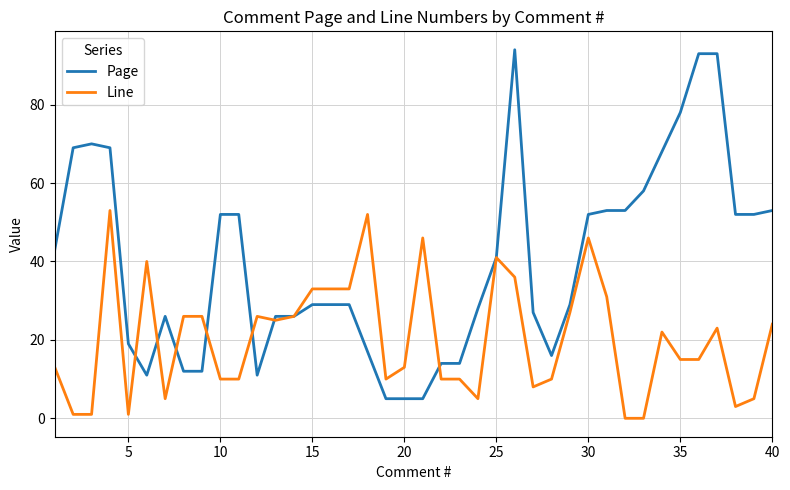

Which series has the largest range (max minus min)?

Page